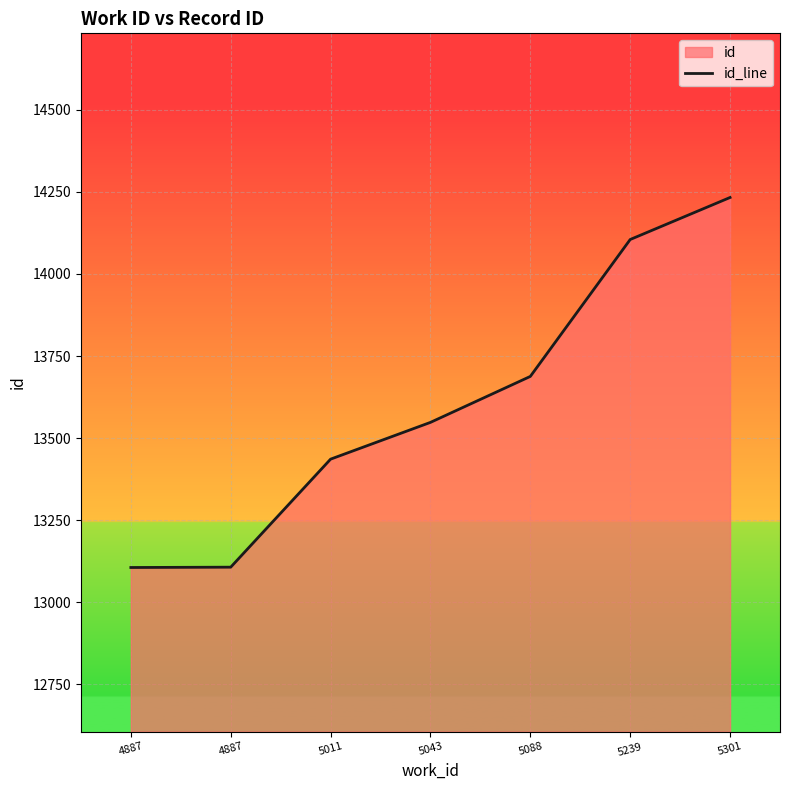

Is it true that the value at 5011 is 22936?

False